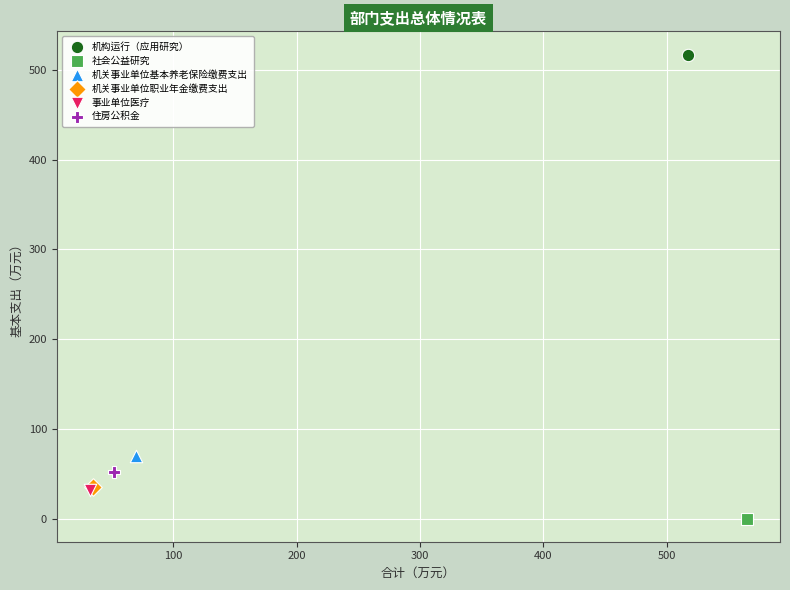

Which series reaches the minimum Y coordinate?

社会公益研究